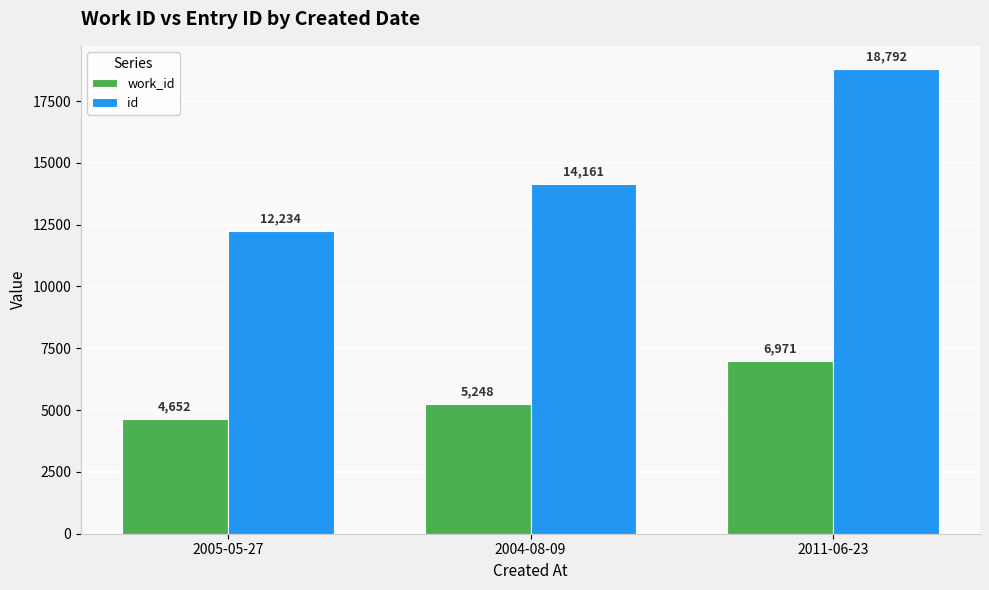

What position from the left is 2005-05-27?

1